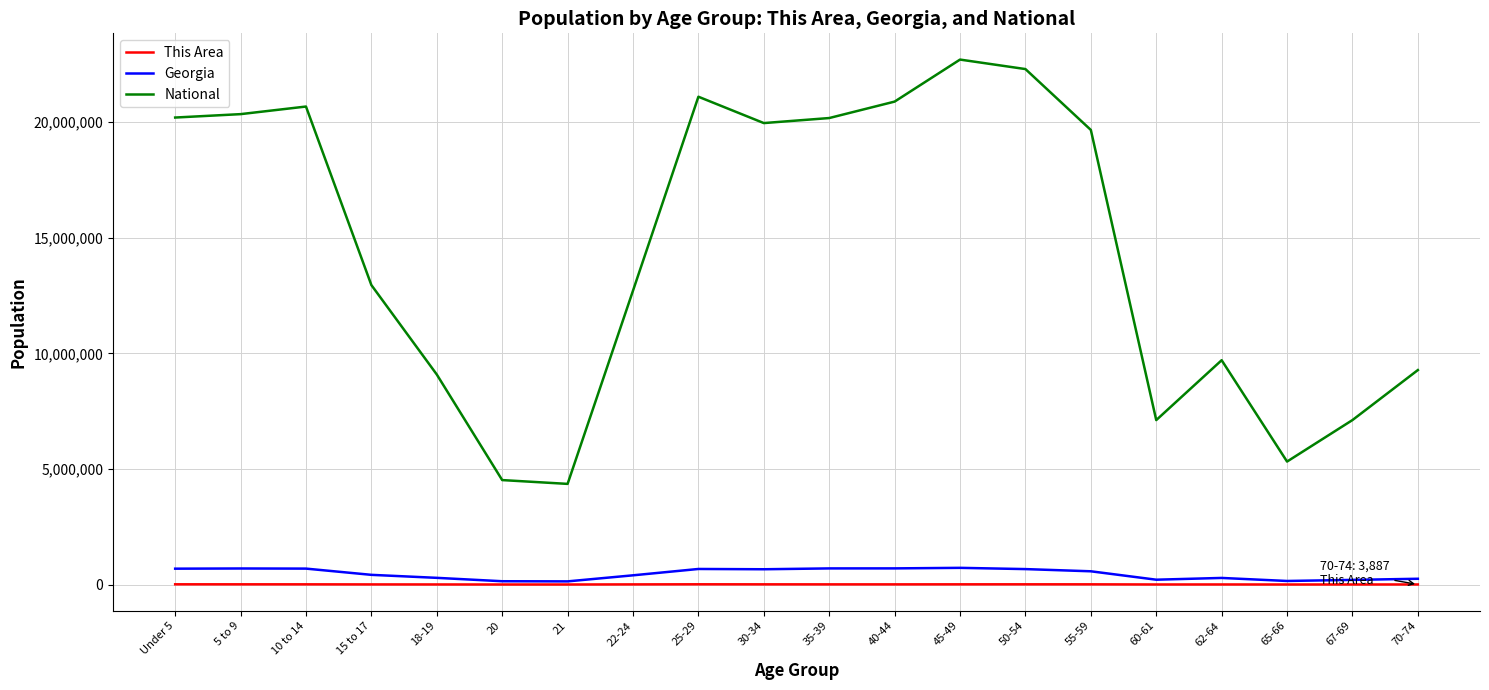

What is the maximum value for Georgia?

722661